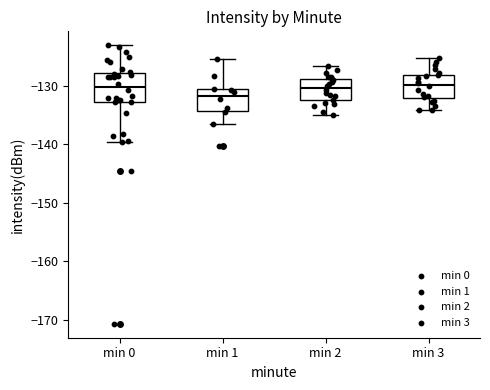

Reading left to right, transcribe this box plot: for each box, give where its median line is, the range the box spans, and where its two whiskers end, as read against the y-axis. The values are not printed on the chart, so give them approximately, as read against the axis.

min 0: median -130, box -133 to -128, whiskers -140 to -123
min 1: median -132, box -134 to -131, whiskers -137 to -125
min 2: median -130, box -133 to -129, whiskers -135 to -127
min 3: median -130, box -132 to -128, whiskers -134 to -125